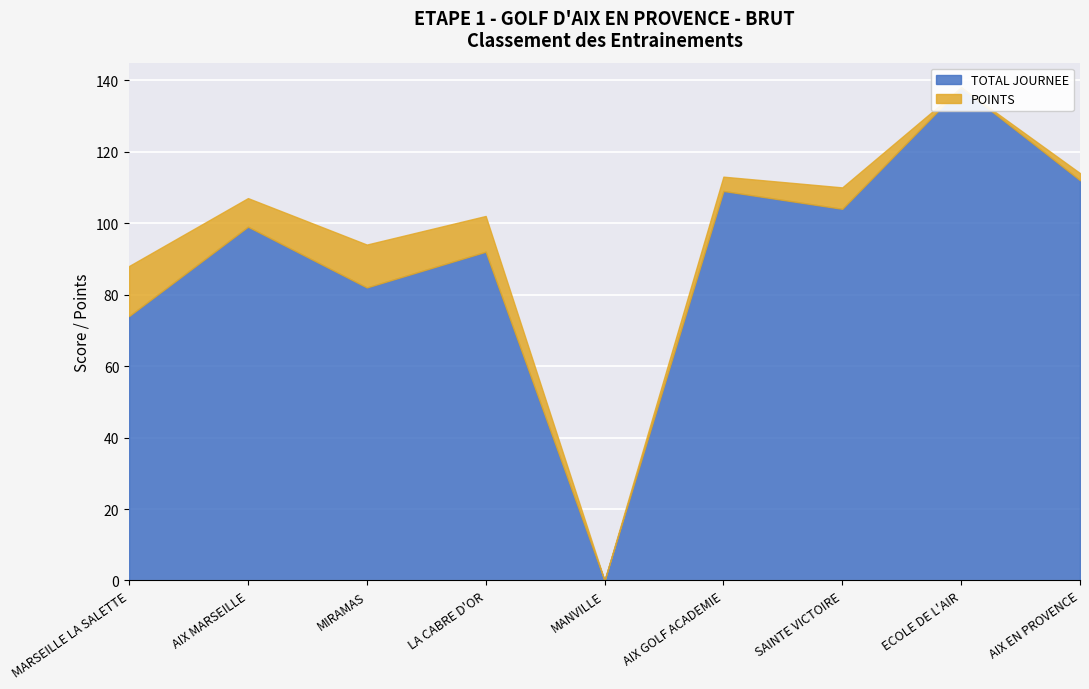

Rank the series by their average value, from lowest to highest.

POINTS, TOTAL JOURNEE